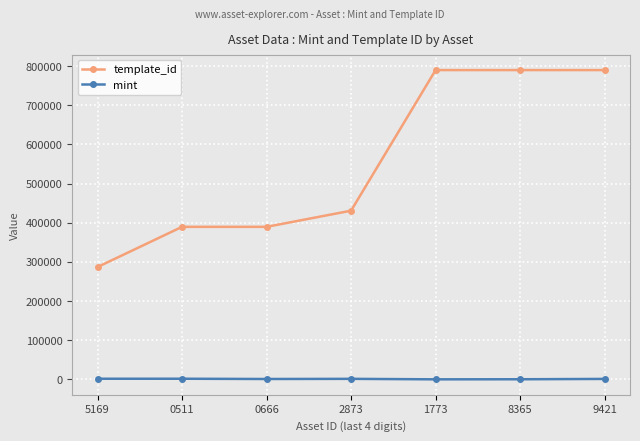

True or false: template_id has a value of 1191121 at 1773.

False